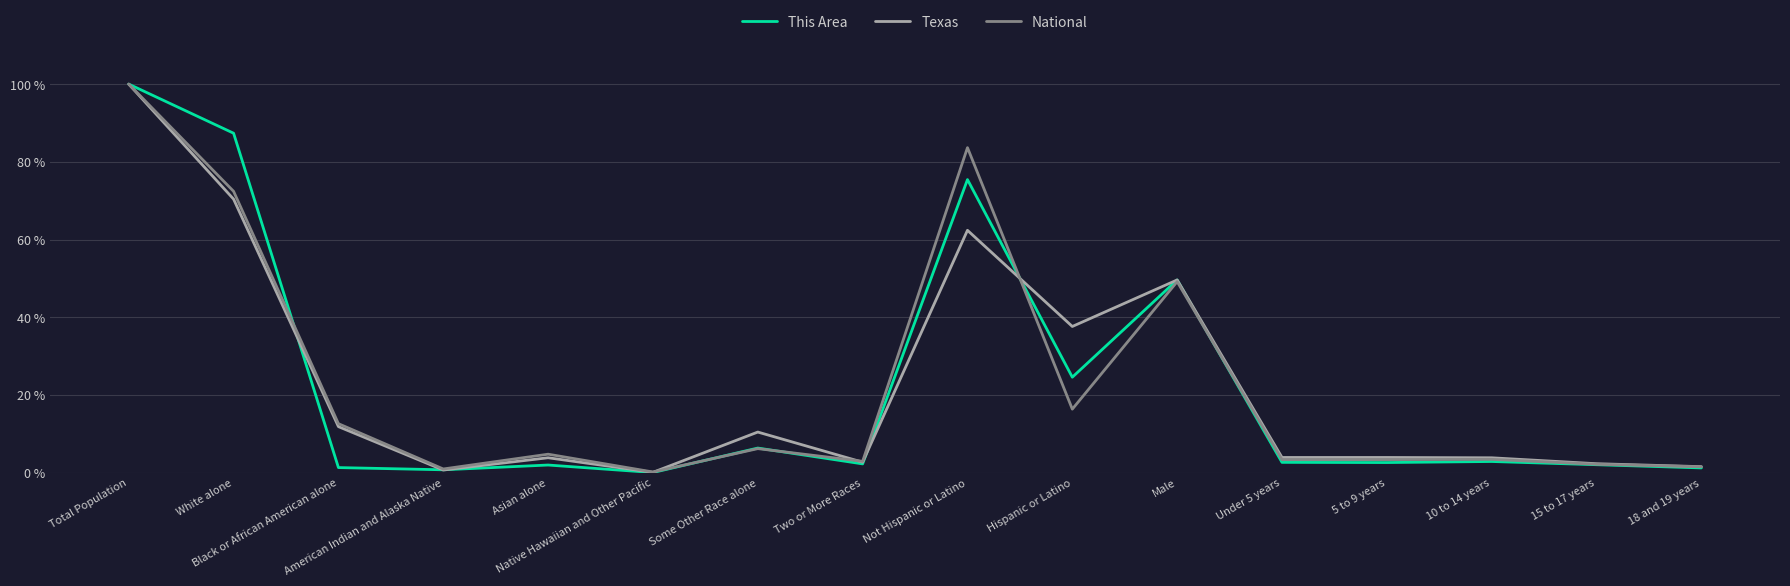

What is the greatest value displayed?

100.0